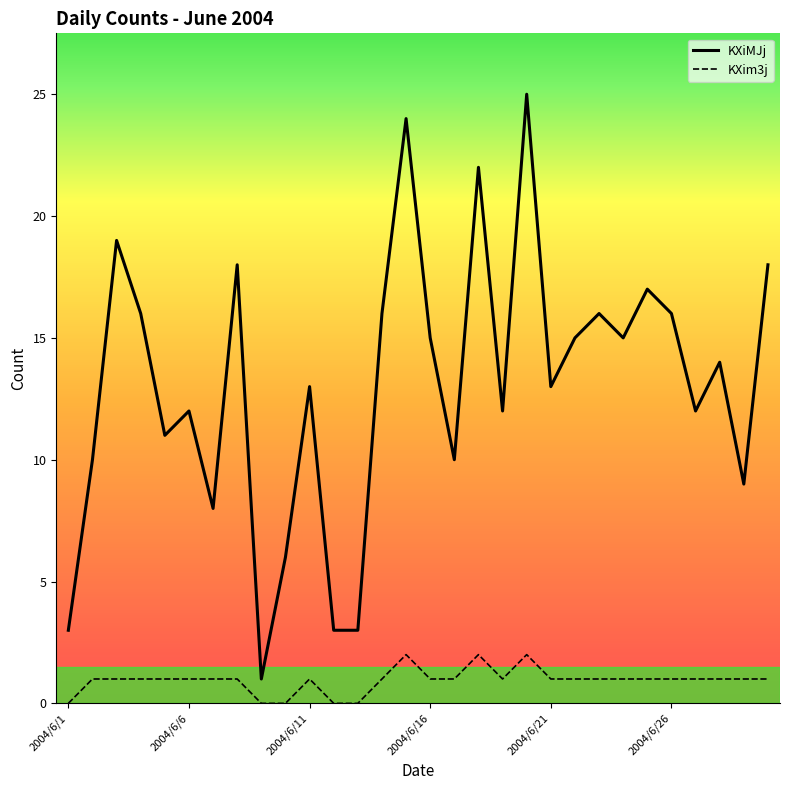

Which series has the largest total across all categories?

KXiMJj